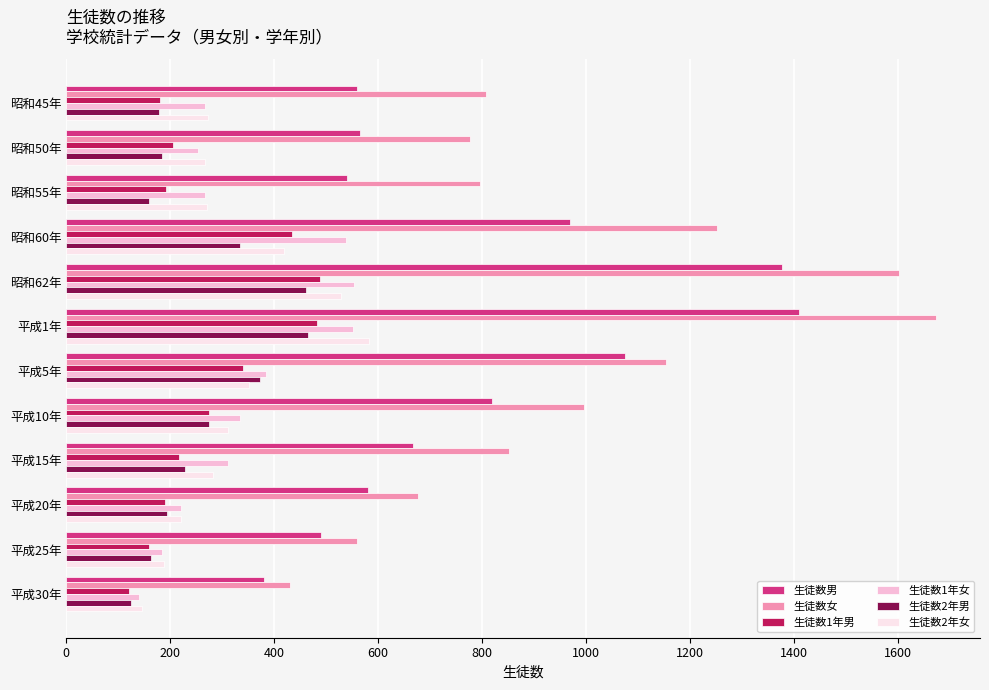

Where is 生徒数女 nearest to the value 1052?

平成10年